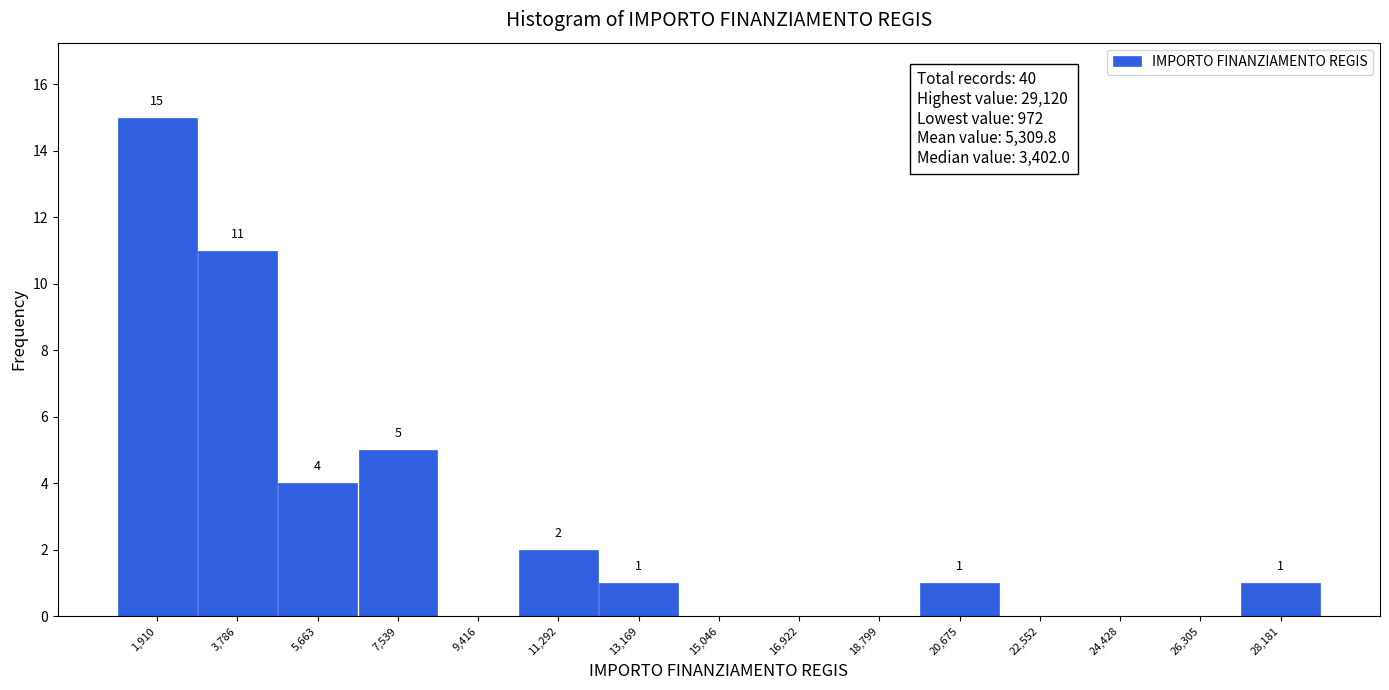

Over which range of the x-axis is the bar tallest?

1000 to 2800